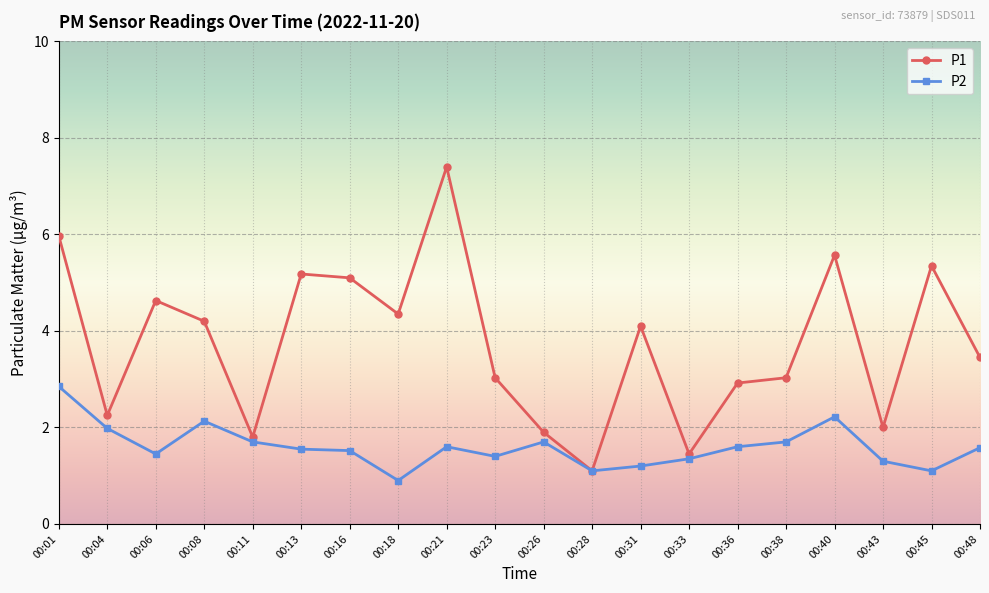

Rank the series at 00:31 from lowest to highest value.

P2, P1